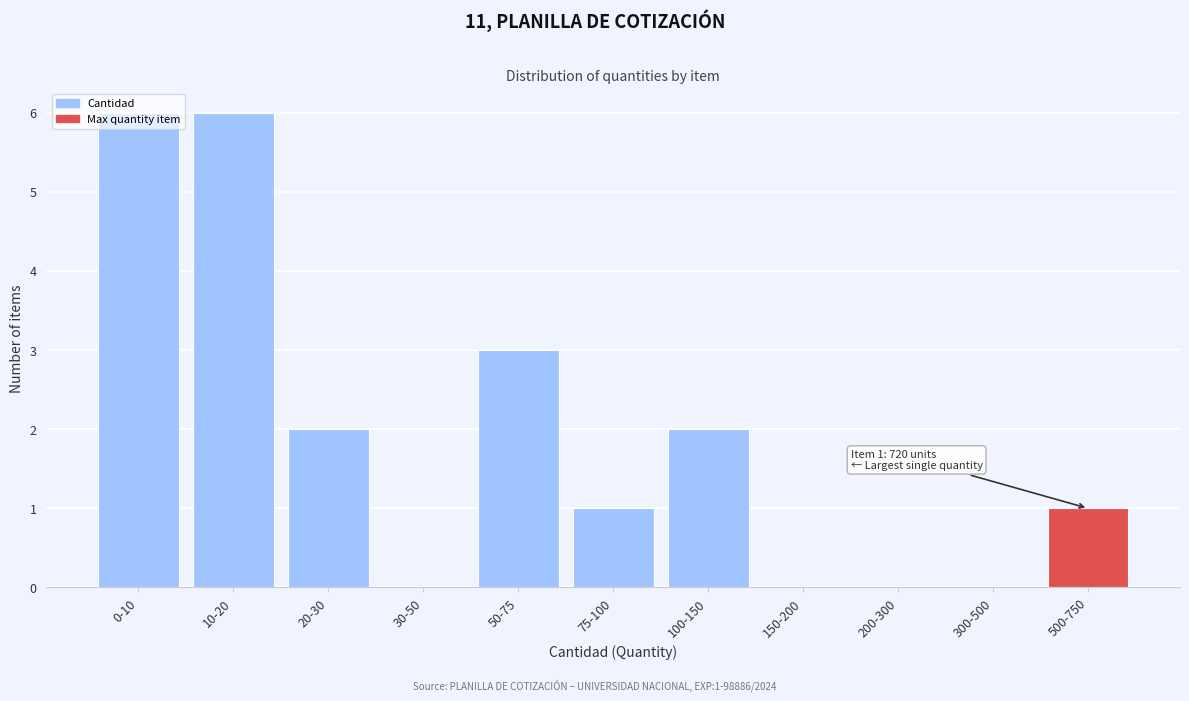

What is the greatest value displayed?

6